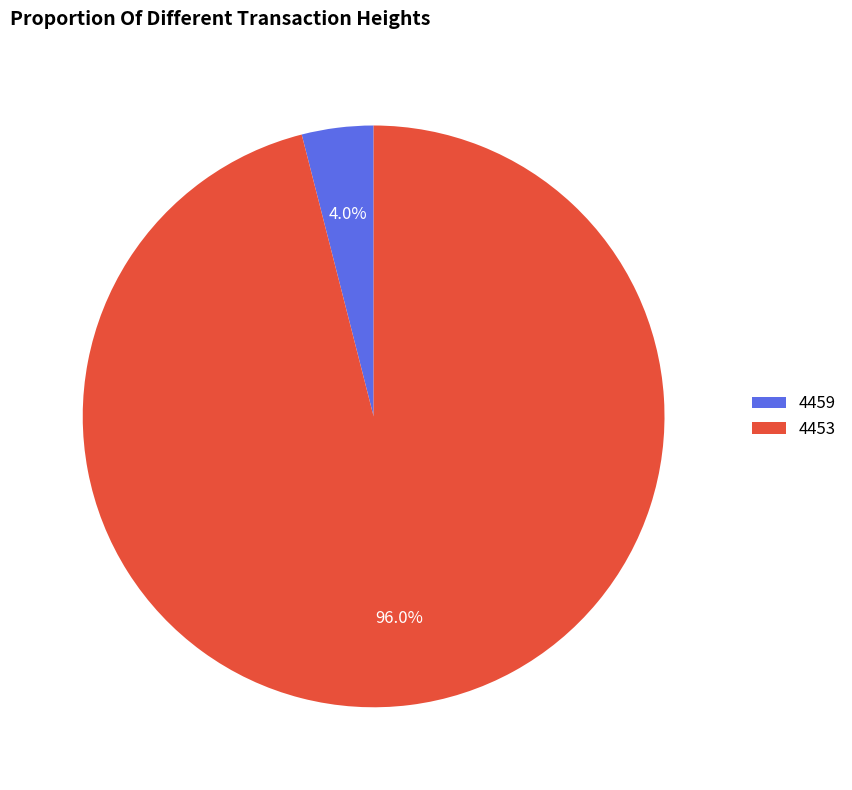

Combined, what portion of the pie is 4459 and 4453?

100.0%